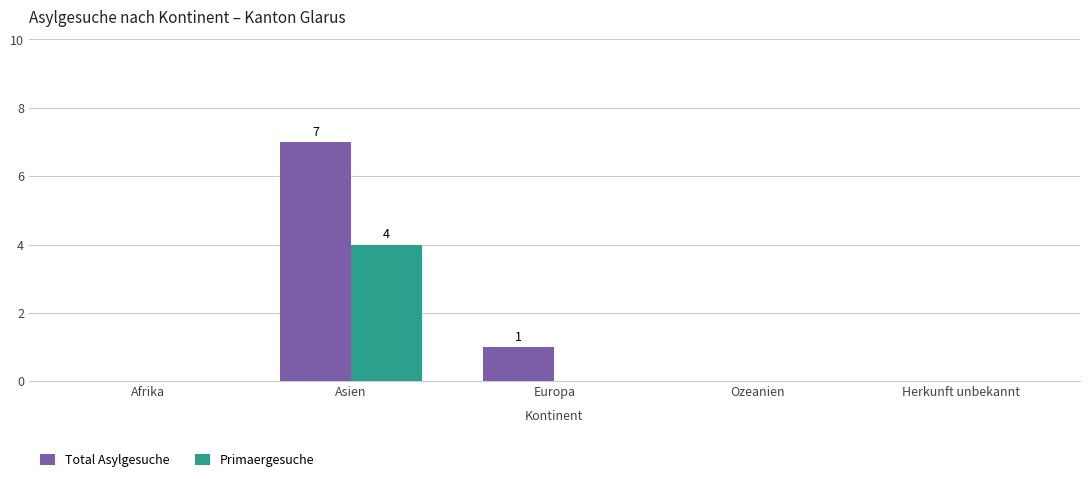

The Primaergesuche series shows 0 at Afrika. True or false?

True